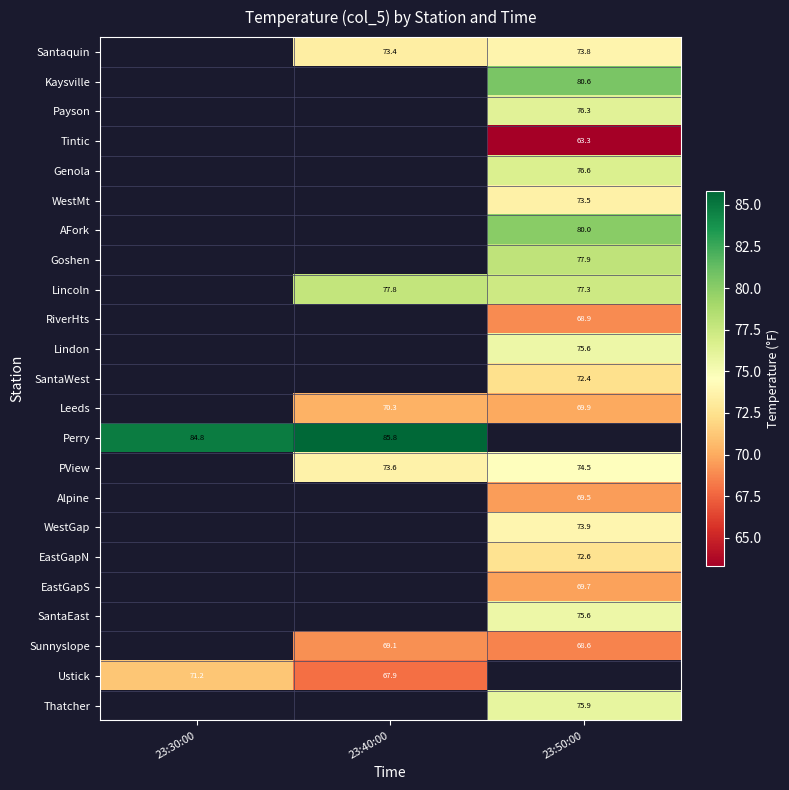

What is the minimum value shown in the chart?

63.3